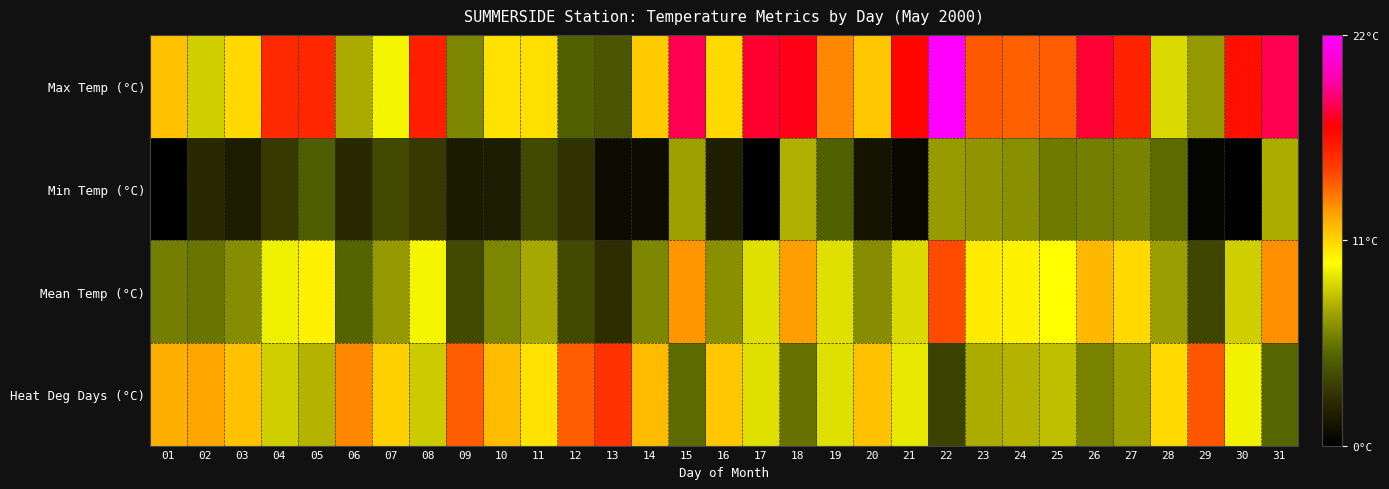

At which category is the sum across all series the highest?

22